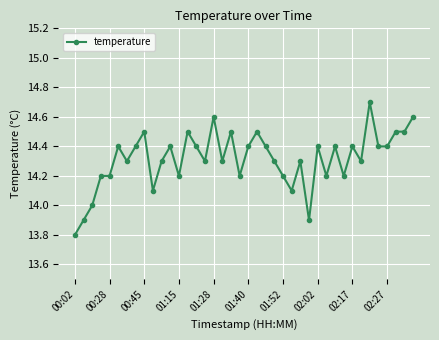

True or false: there are more than 0 points higher than both neighbors.

True